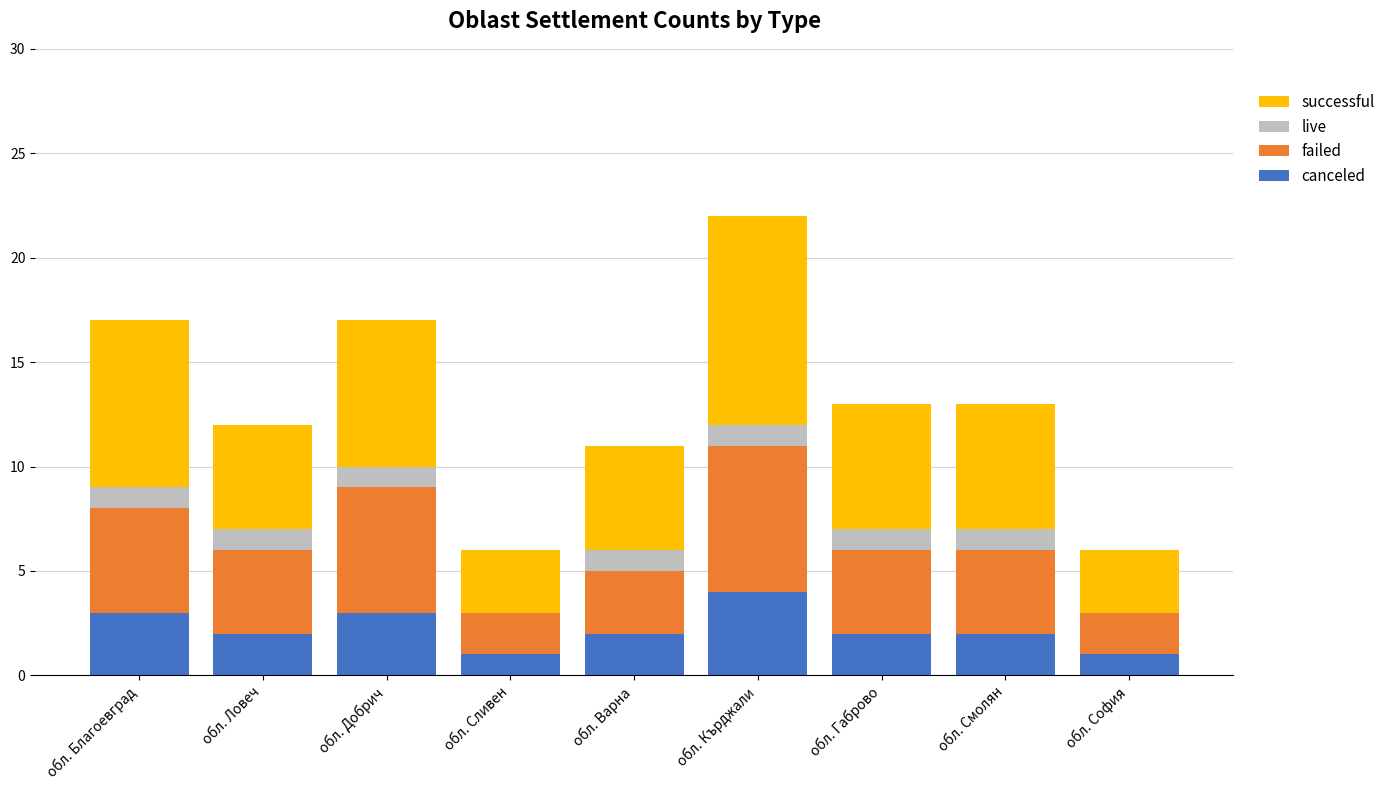

What is the sum of the canceled values at обл. Ловеч and обл. Габрово?

4